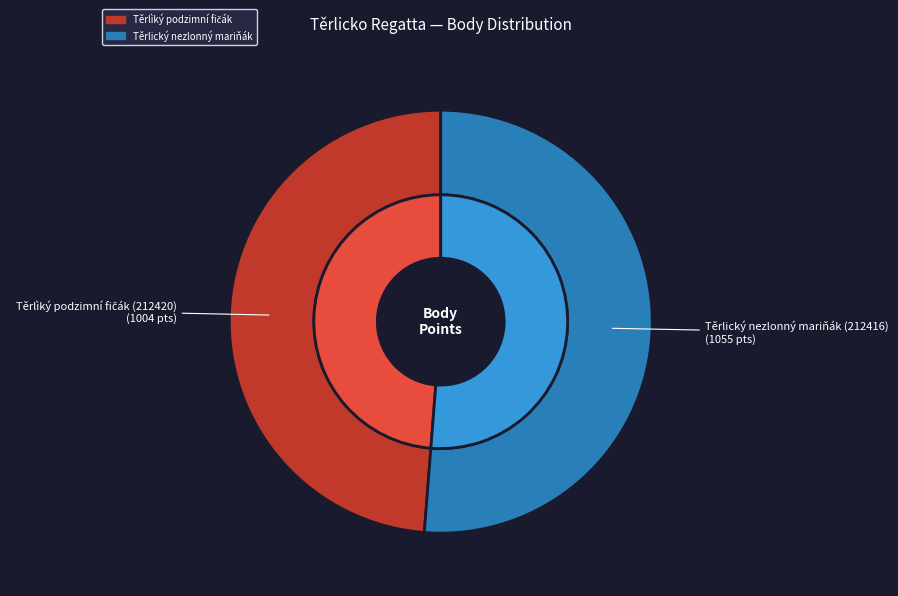

Is it true that 212416 is 51% of the pie?

True